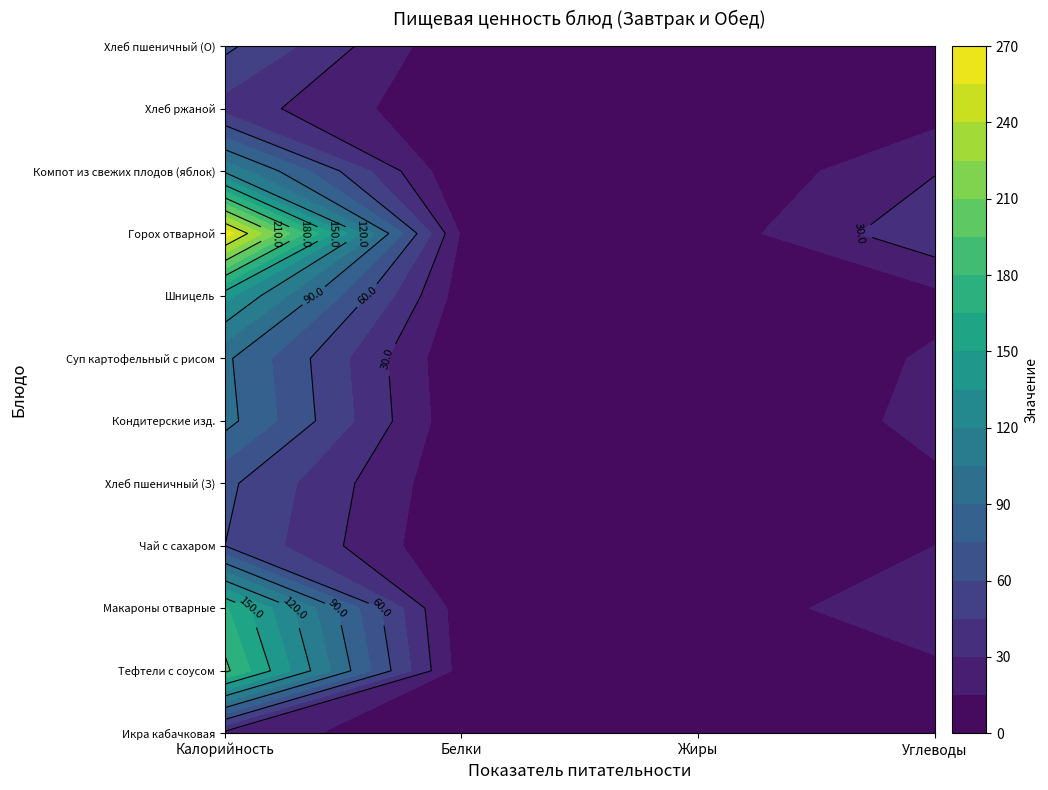

What is the sum of the Суп картофельный с рисом values at Углеводы and Белки?

18.3